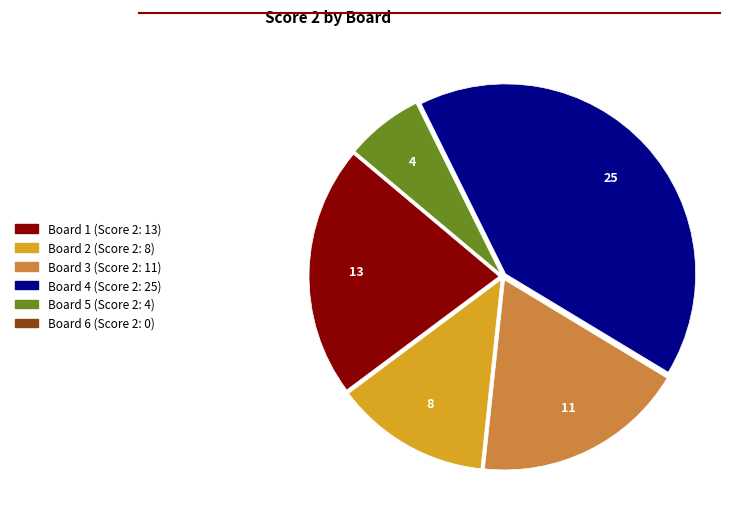

Between Board 1 and Board 3, which is larger?

Board 1